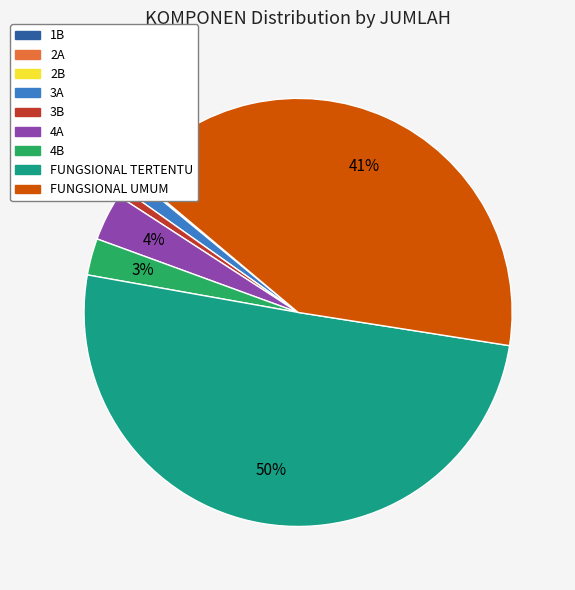

What is the largest slice in the pie chart?

FUNGSIONAL TERTENTU